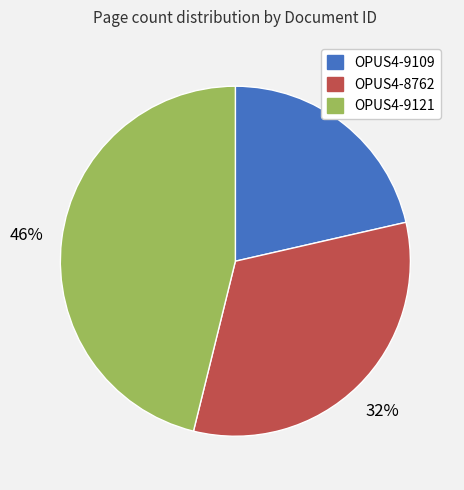

Which slice is the smallest?

OPUS4-9109